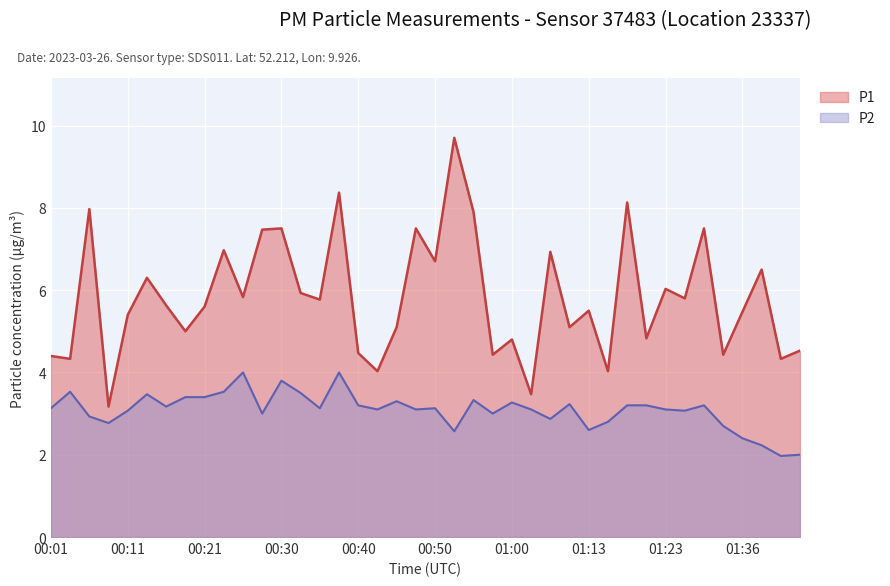

Where is P1 nearest to the value 6?

01:23